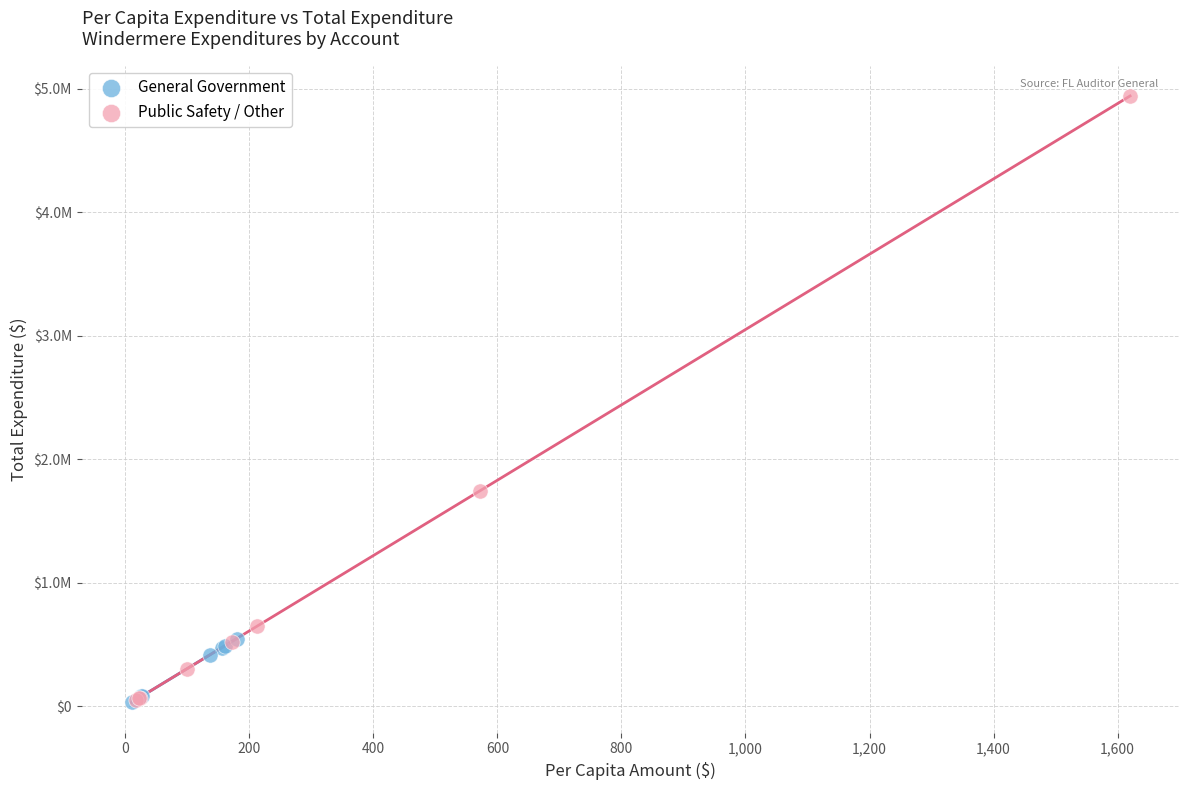

What are all the series names shown in the legend?

General Government, Public Safety / Other